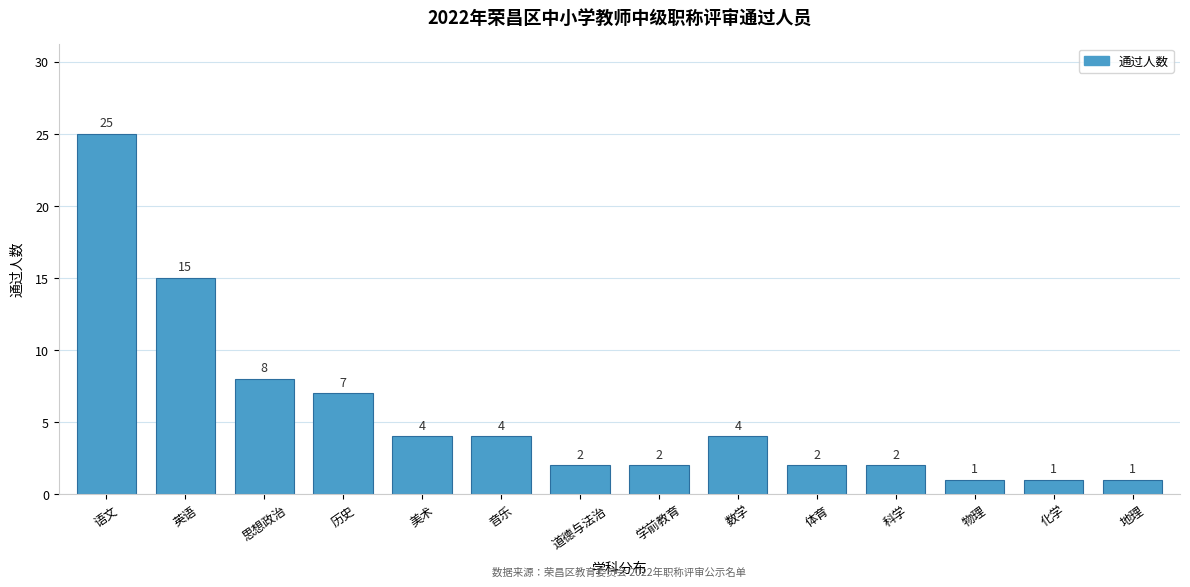

Reading right to left, list all the values displayed in this chart.

1	1	1	2	2	4	2	2	4	4	7	8	15	25